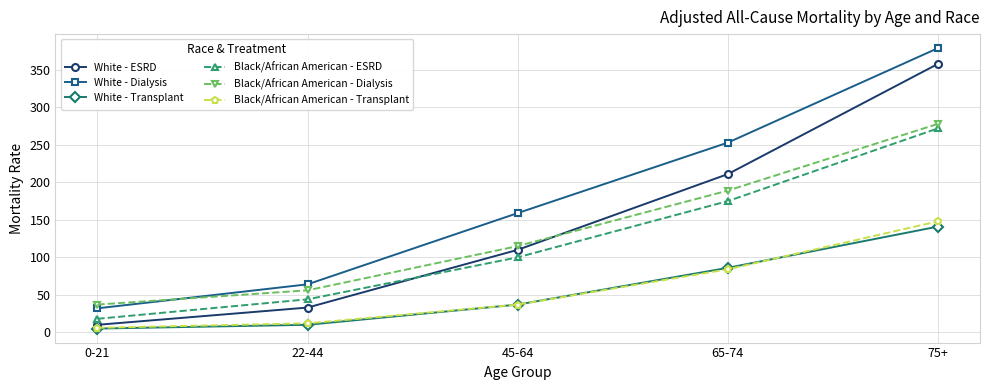

Reading left to right, transcribe all the data shown in this chart.

White - ESRD: 0-21=10	22-44=33	45-64=110	65-74=211	75+=358
White - Dialysis: 0-21=32	22-44=64	45-64=159	65-74=253	75+=379
White - Transplant: 0-21=5	22-44=10	45-64=37	65-74=86	75+=141
Black/African American - ESRD: 0-21=18	22-44=44	45-64=100	65-74=175	75+=272
Black/African American - Dialysis: 0-21=37	22-44=56	45-64=115	65-74=189	75+=278
Black/African American - Transplant: 0-21=6	22-44=12	45-64=37	65-74=84	75+=148